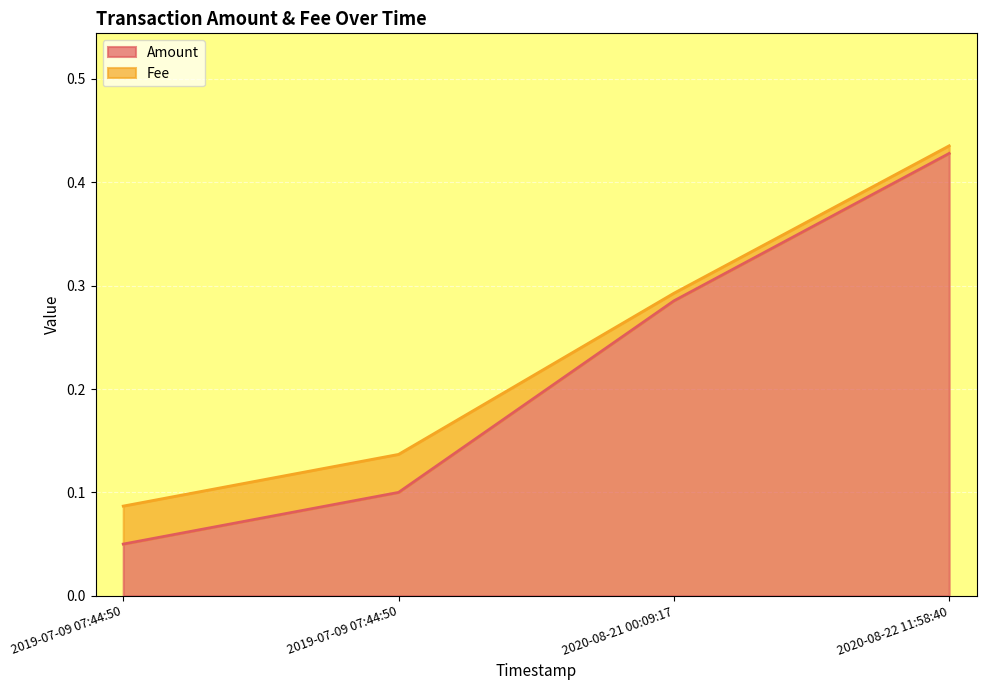

What is the average value?

0.2